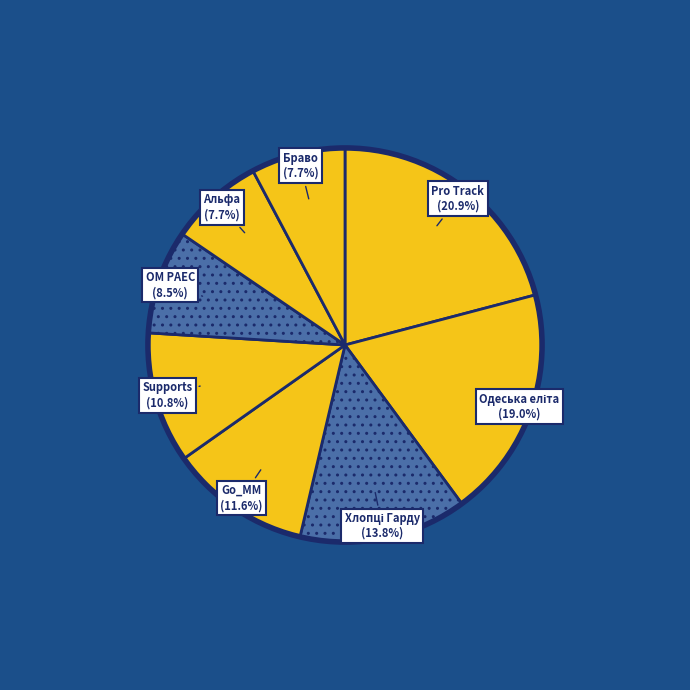

Combined, do Pro Track and Браво account for over 50%?

No